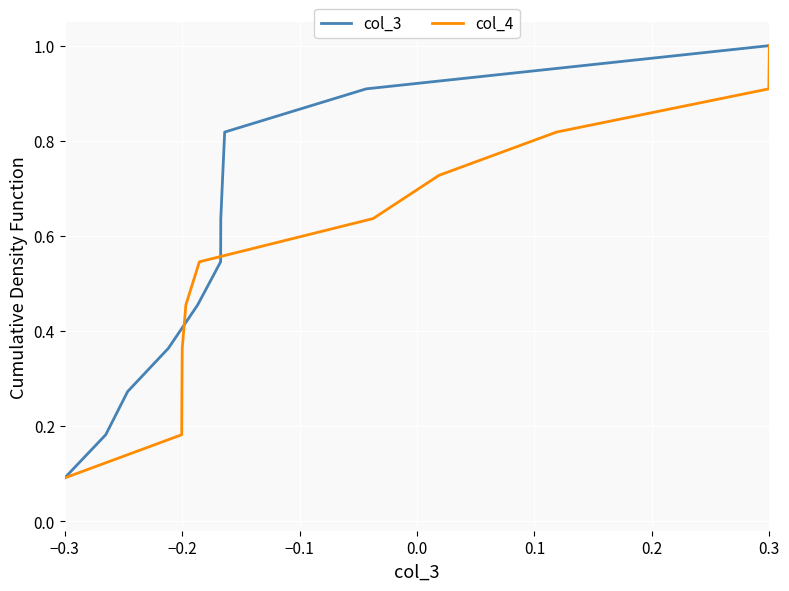

Count the number of categories in the chart.

11